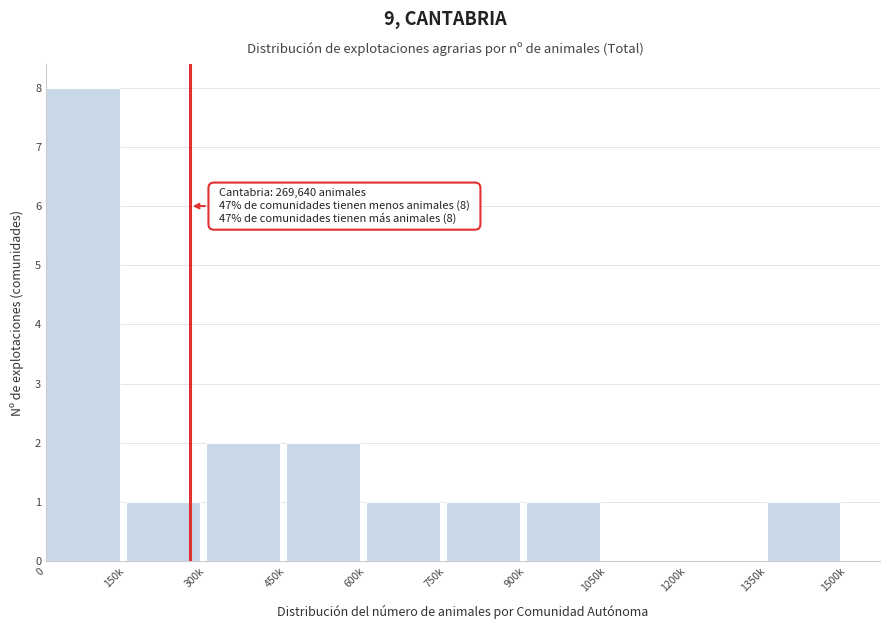

Reading left to right, what are all the values shown in this chart?

0=8	150k=1	300k=2	450k=2	600k=1	750k=1	900k=1	1050k=0	1200k=0	1350k=1